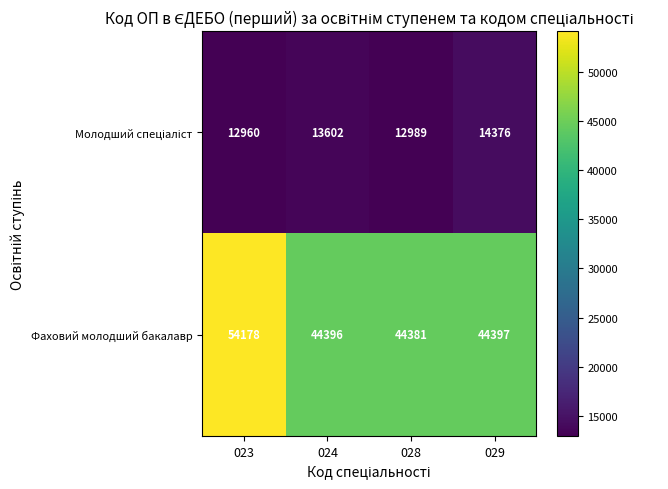

Is it true that Фаховий молодший бакалавр equals 54178 at 023?

True